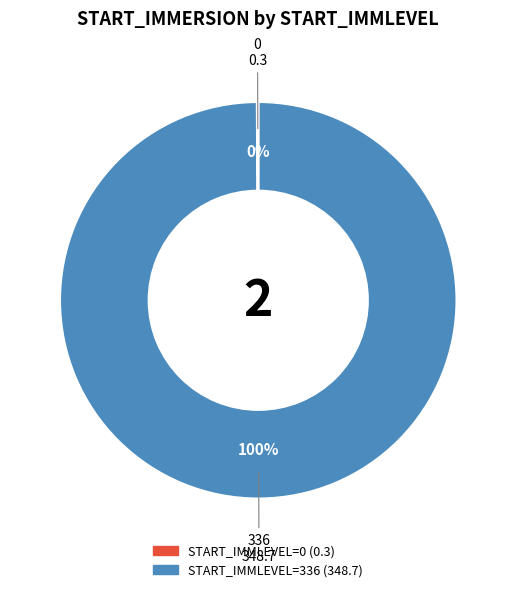

To the nearest percent, what is the average slice percentage?

50%